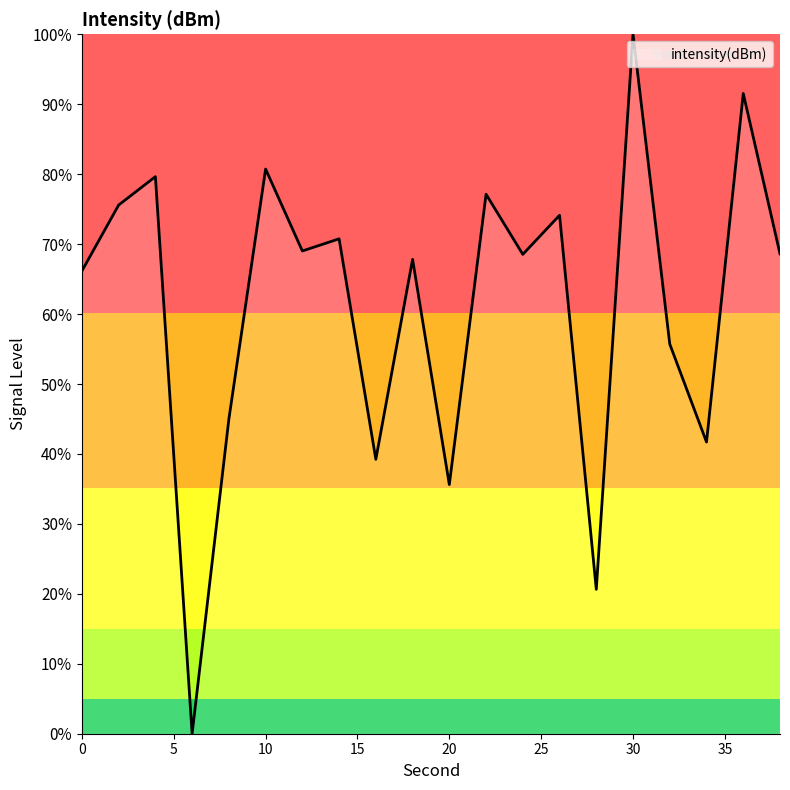

What is the maximum value shown in the chart?

100.0